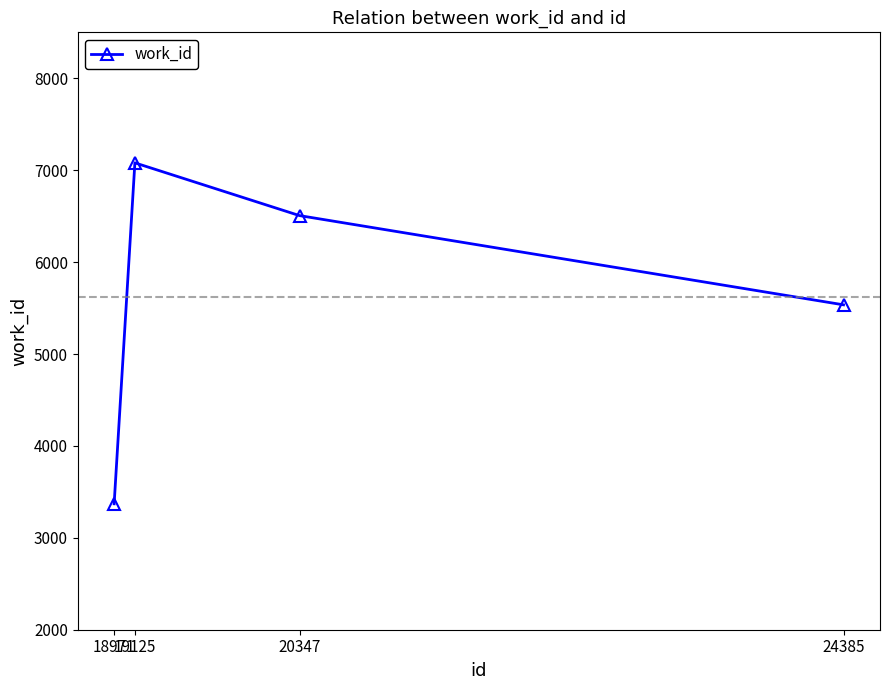

Reading left to right, what are all the values shown in this chart?

18971=3370	19125=7080	20347=6506	24385=5535